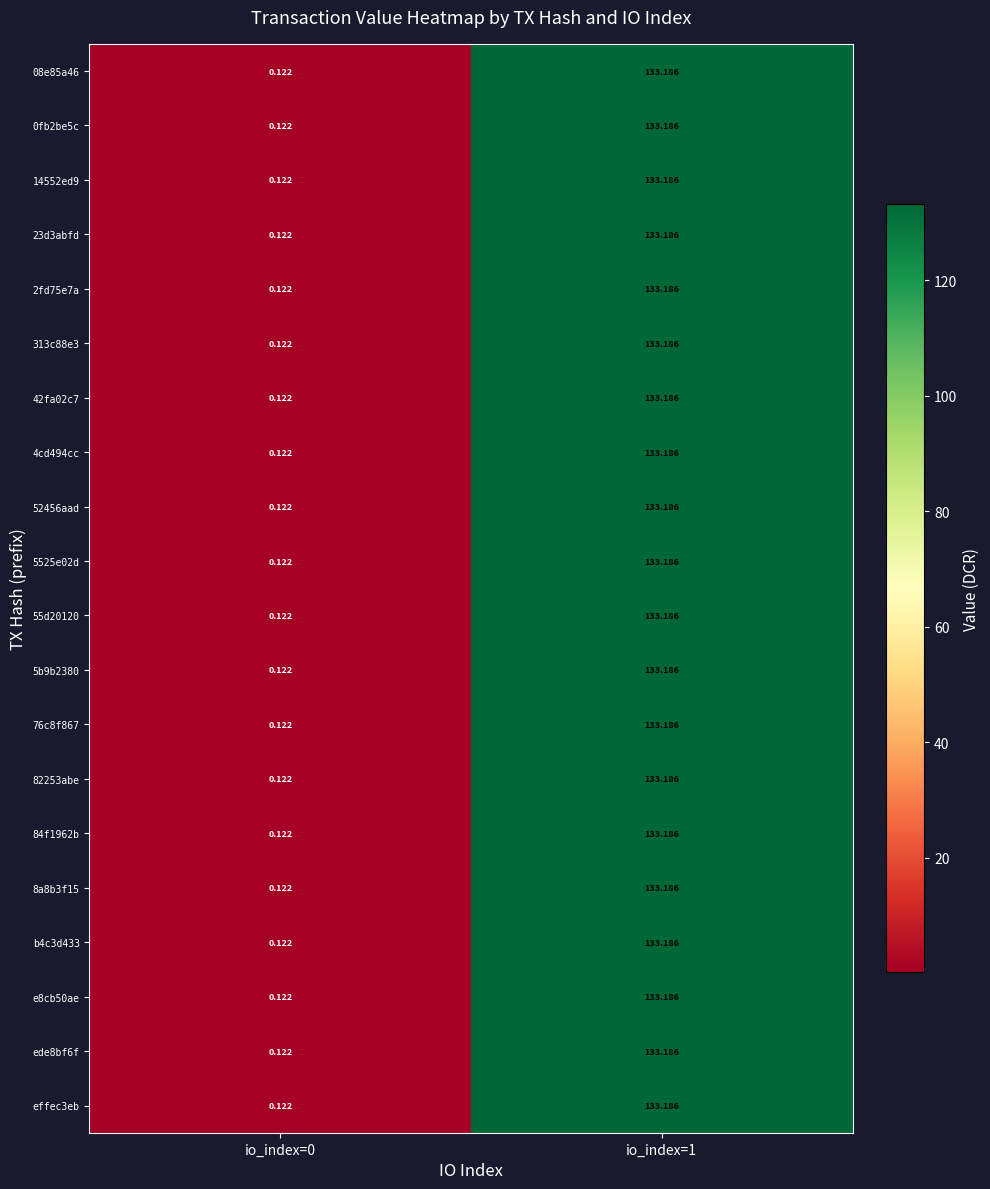

Is the value of e8cb50ae at io_index=0 greater than the value of 8a8b3f15 at io_index=1?

No